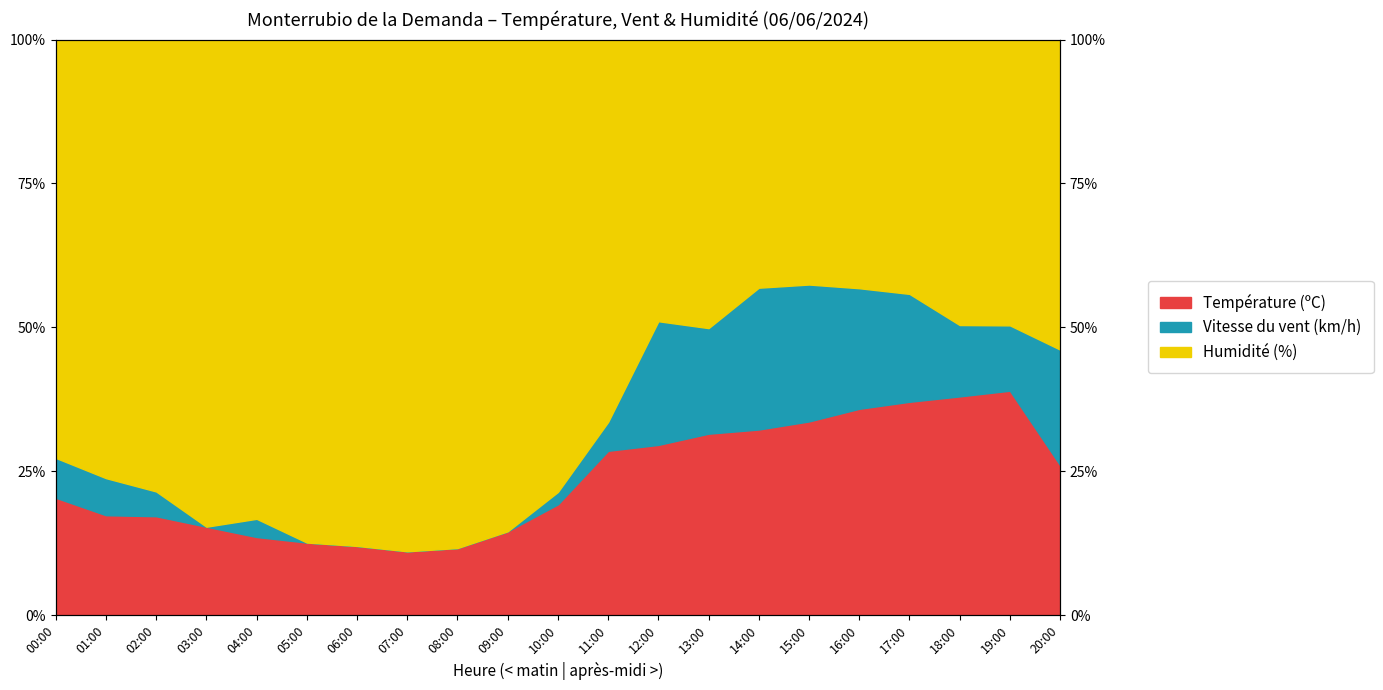

Which has a higher value, 10:00 or 19:00?

19:00